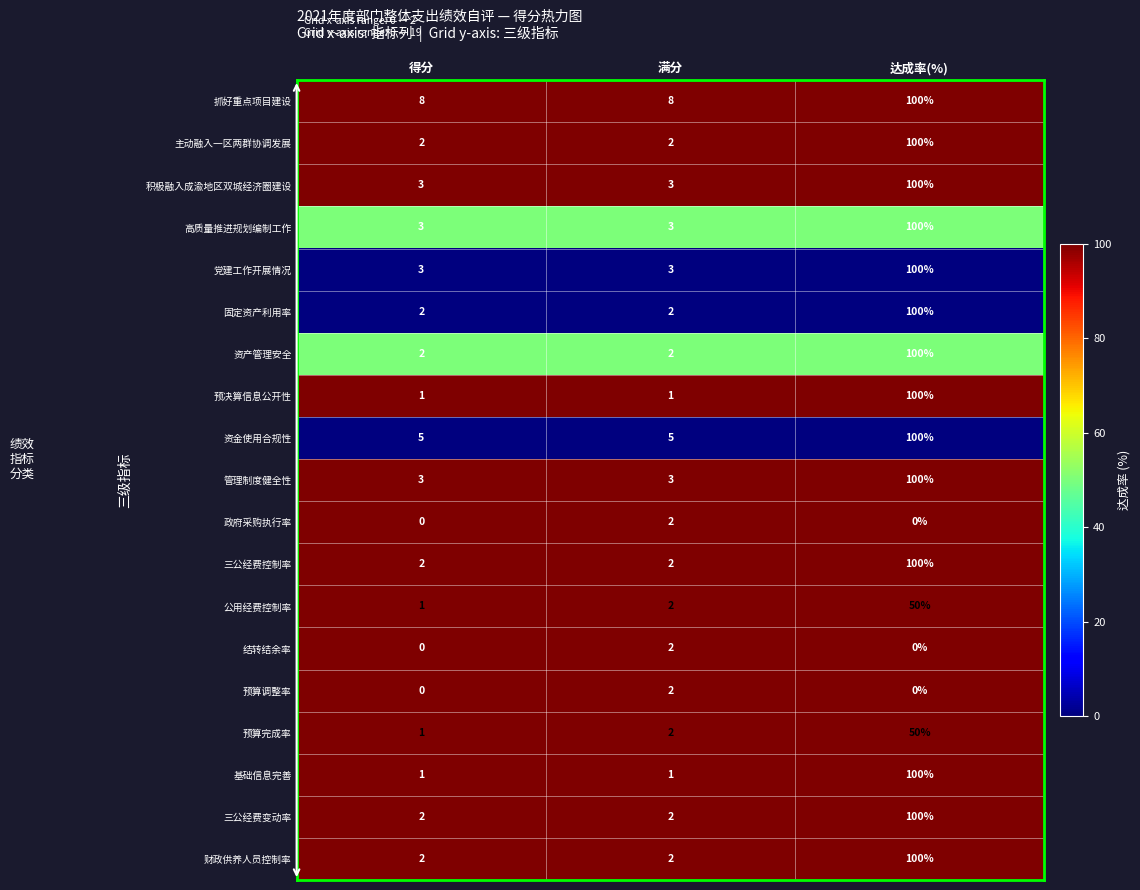

What is the total value across all series at 满分?

49